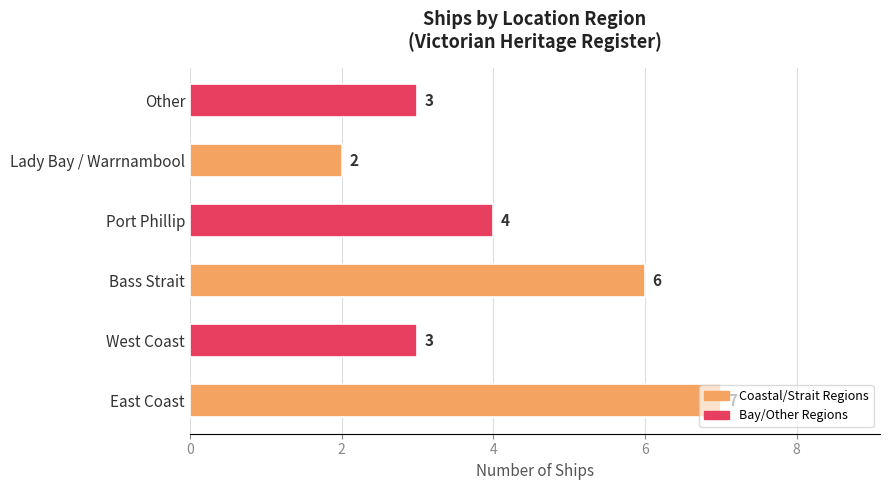

What is the maximum value shown in the chart?

7